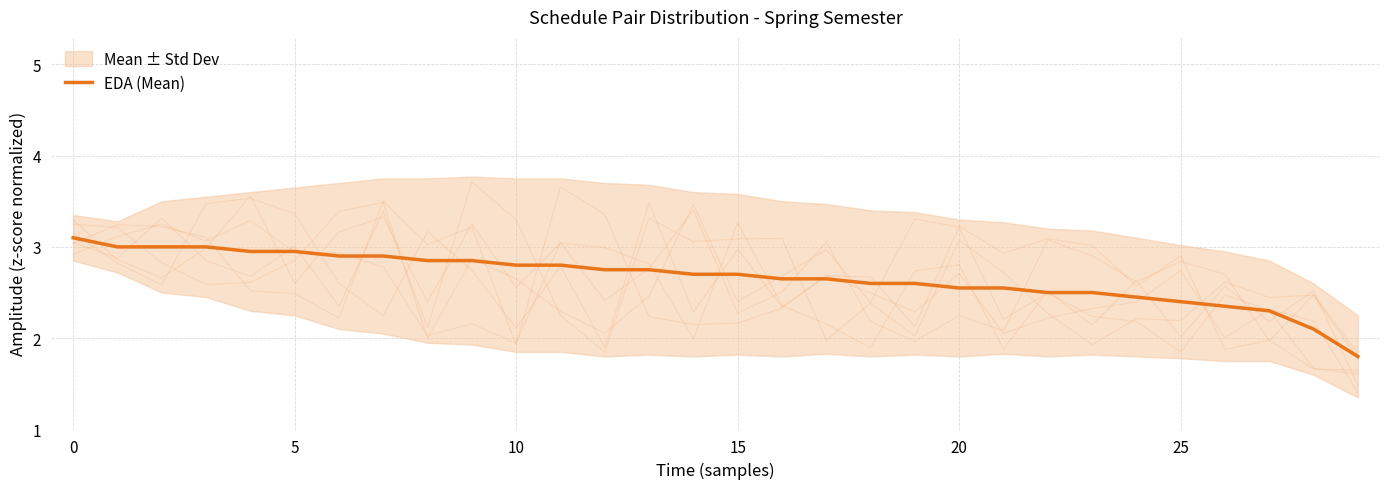

What is the value of the 18th point from the left?

2.6